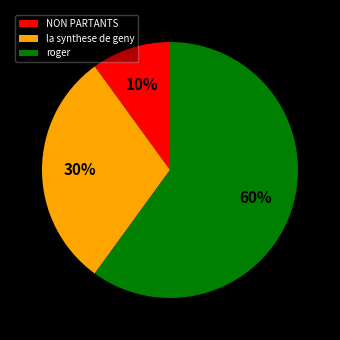

To the nearest percent, what percentage of the pie is roger?

60%